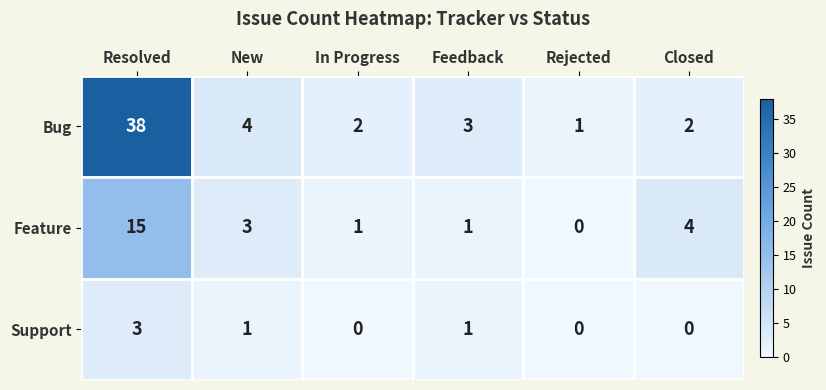

The Feature series shows 6 at Rejected. True or false?

False